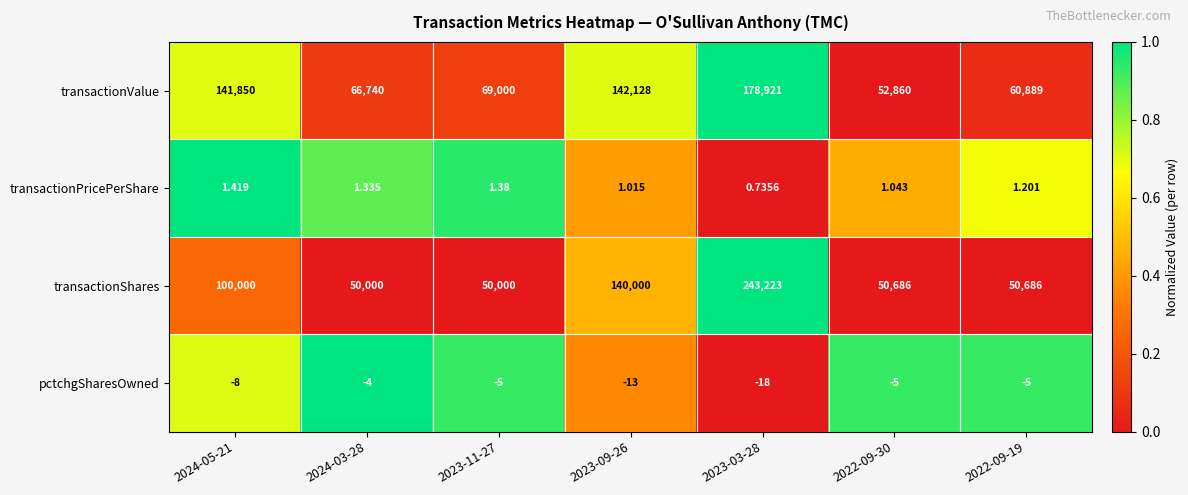

How many data points in transactionValue are less than 69000?

3